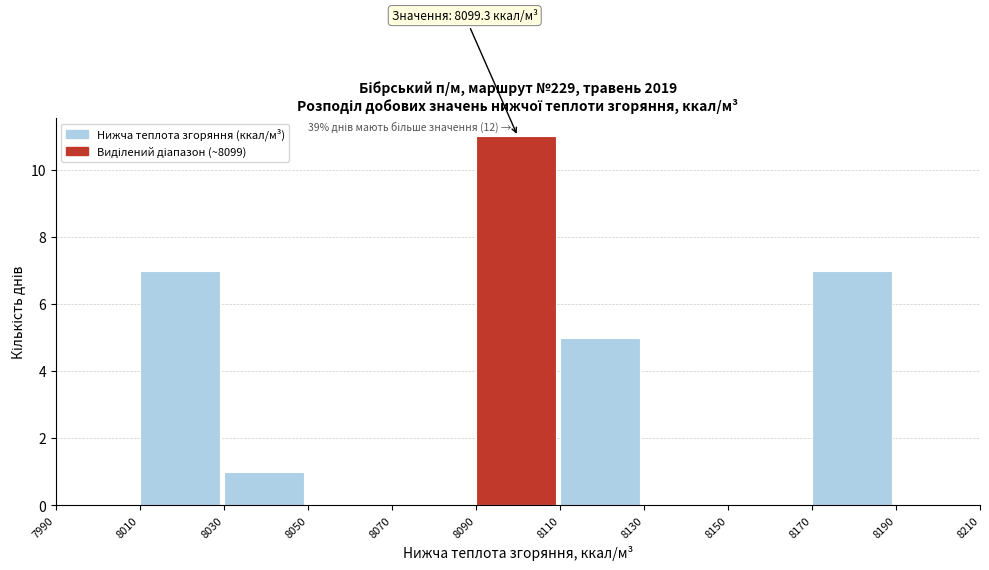

Which range on the x-axis has the tallest bar?

8090 to 8110